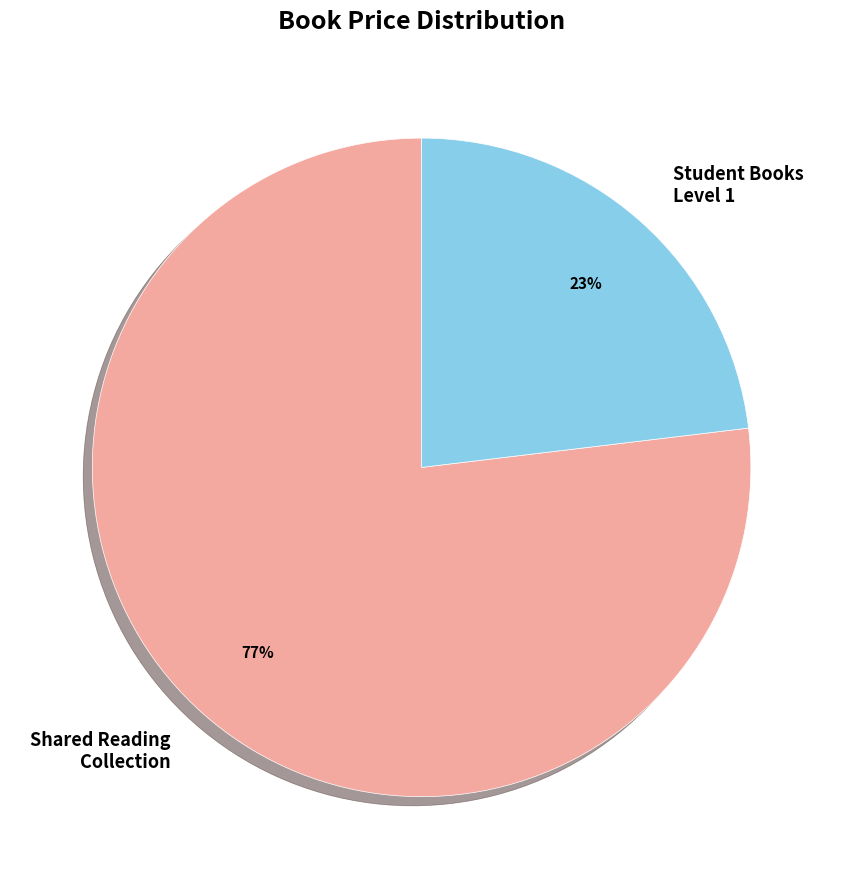

Is it true that Shared Reading Collection is 14% of the pie?

False